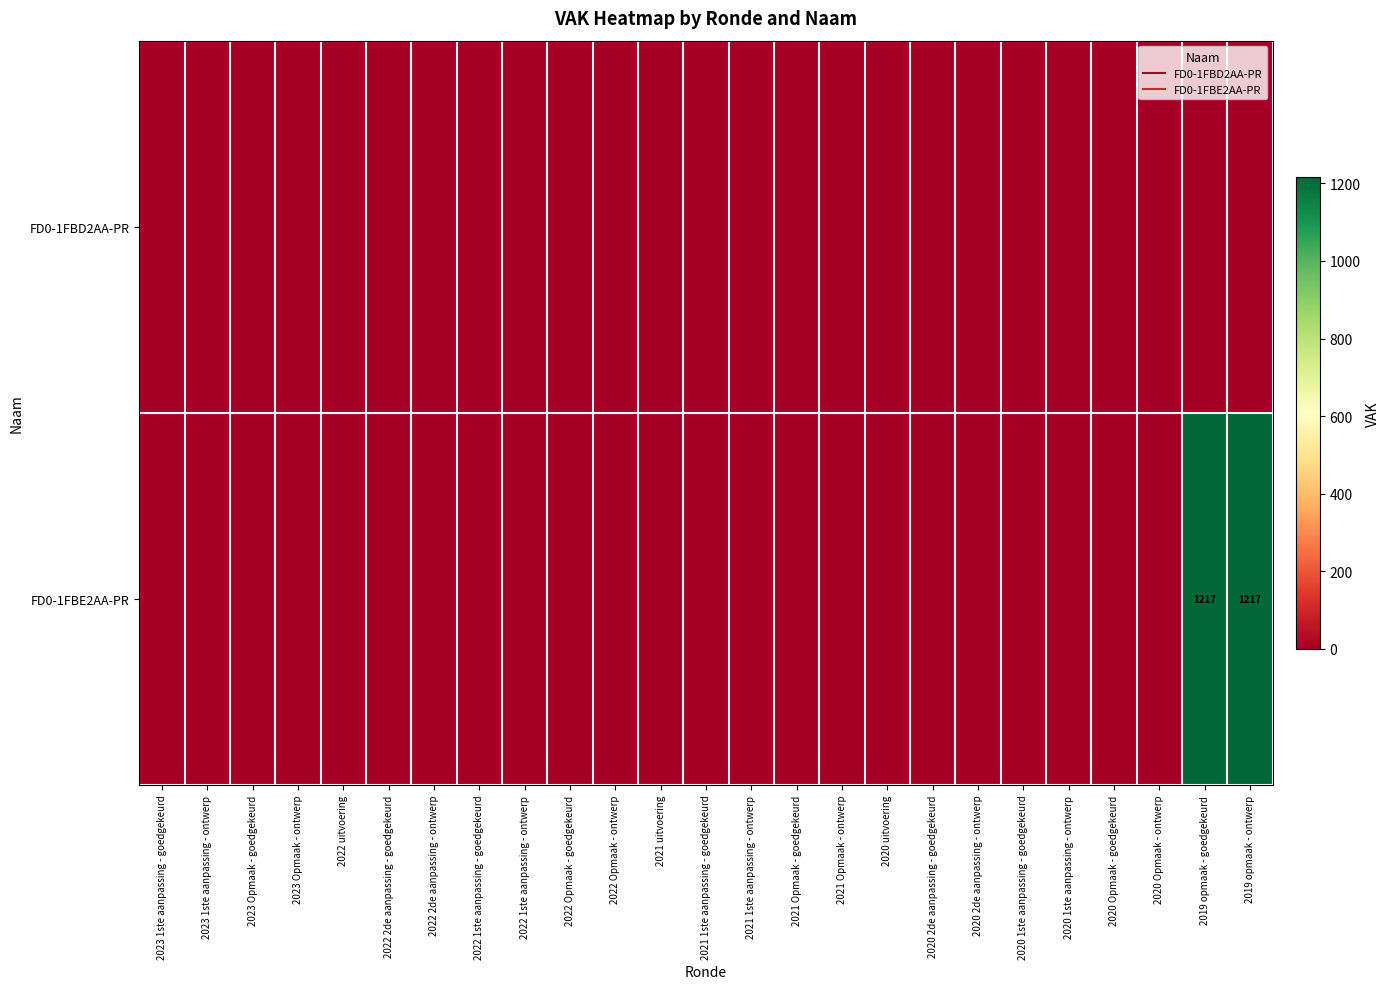

Count the number of data series in this chart.

2